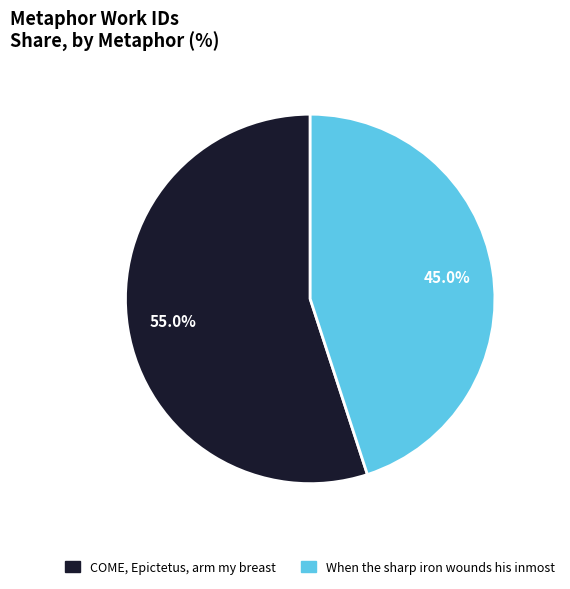

To the nearest percent, what is the difference between the COME, Epictetus, arm my breast and When the sharp iron wounds his inmost slice percentages?

10%